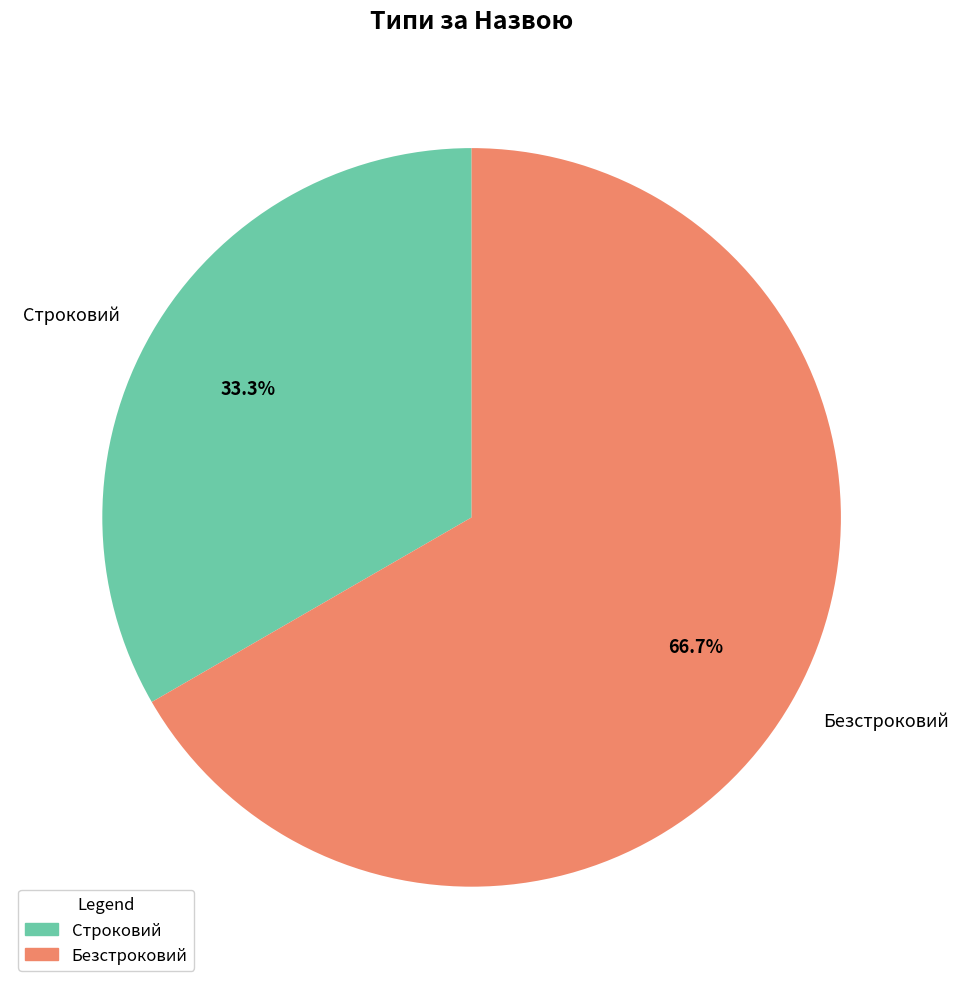

What is the majority slice?

Безстроковий